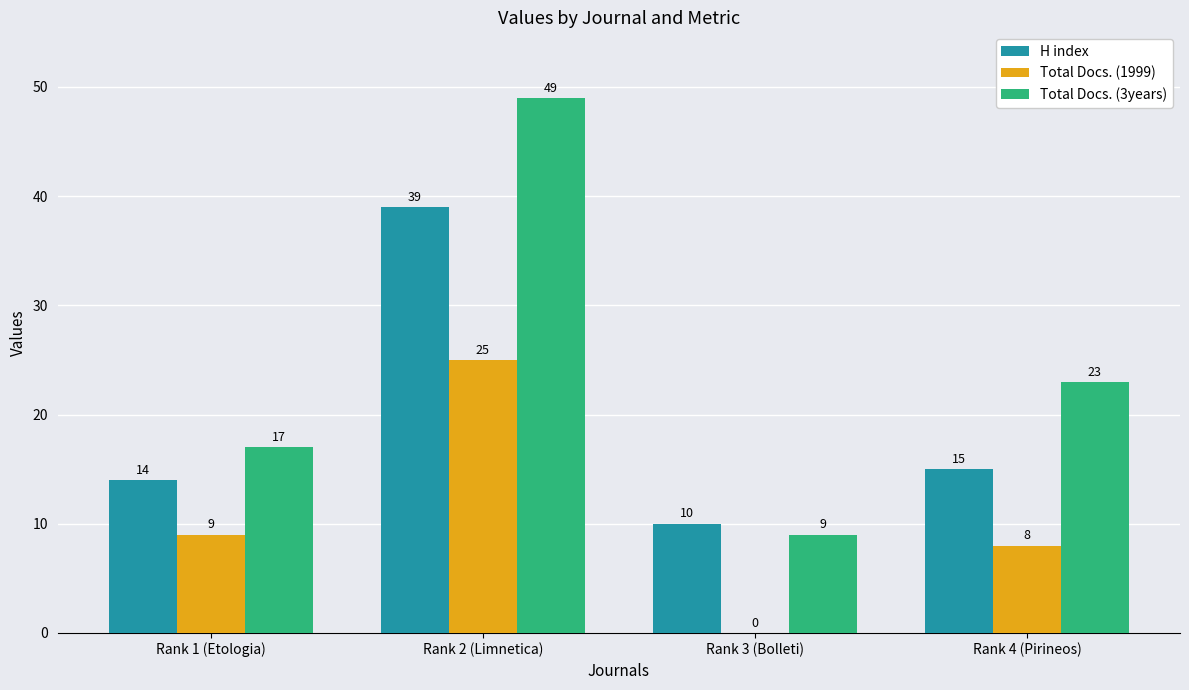

The Total Docs. (1999) series shows 9 at Rank 1 (Etologia). True or false?

True